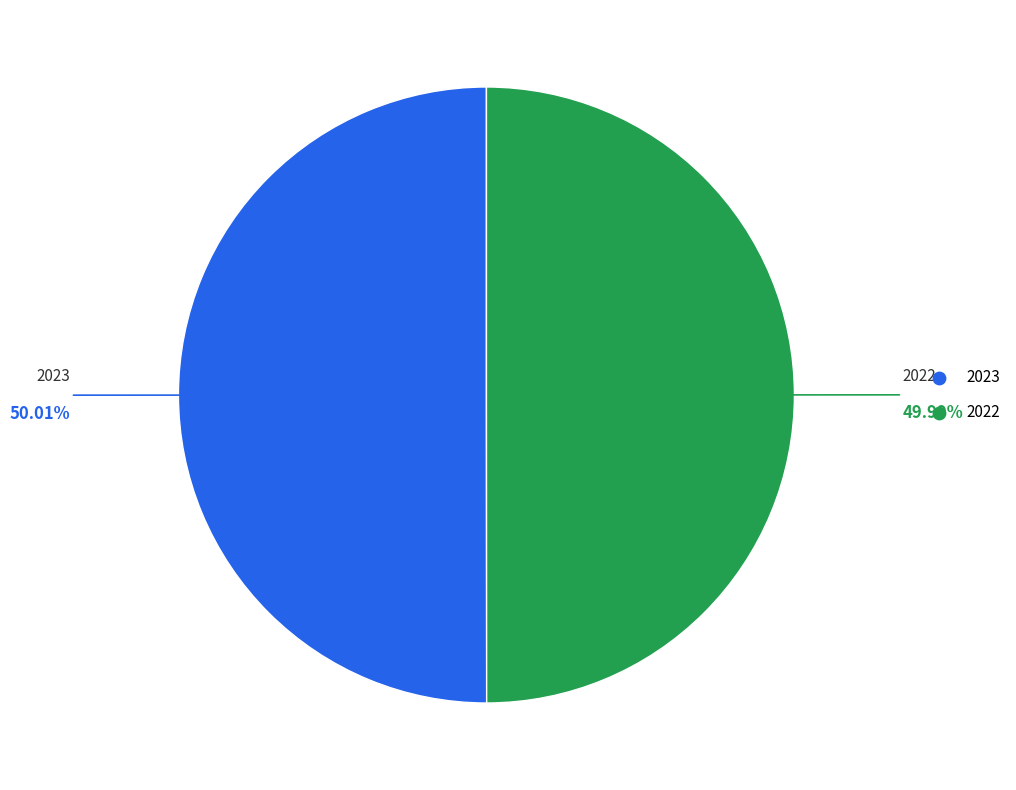

What is the ratio of the value at 2022 to the value at 2023?

1.0